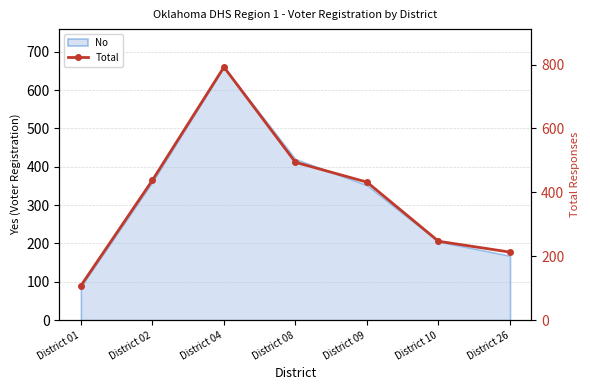

How many data points does each series have?

7